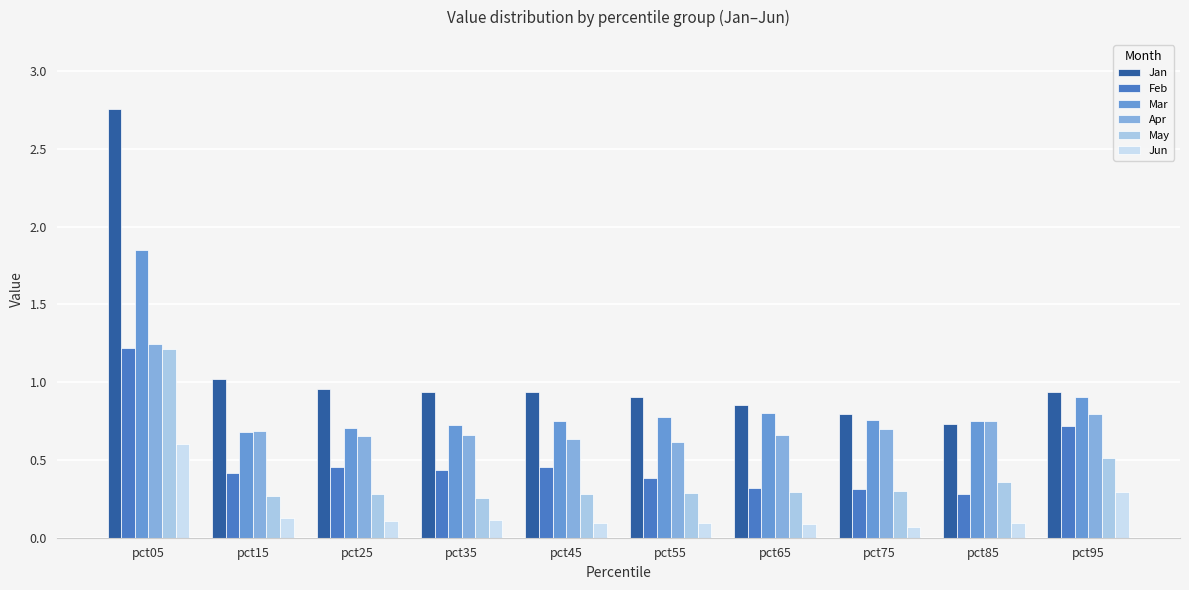

At pct65, list the series in order from largest to smallest.

Jan, Mar, Apr, Feb, May, Jun